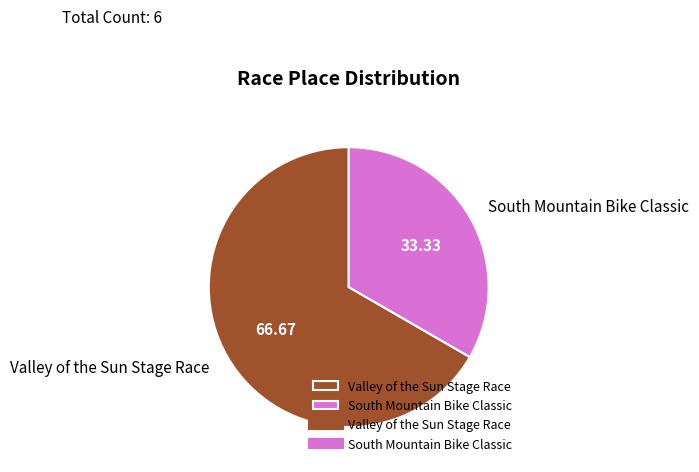

How many segments does this pie chart have?

2